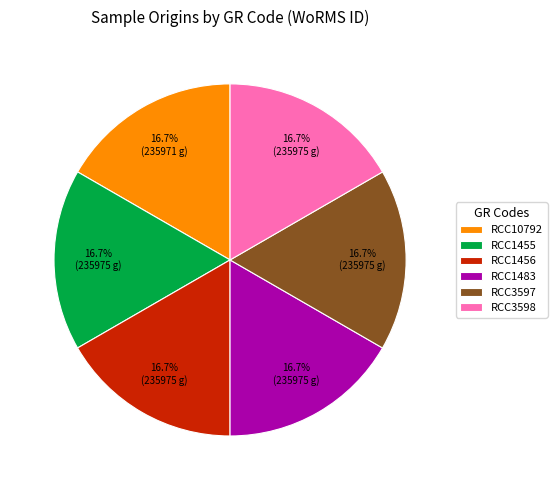

Is there any slice that represents more than half of the pie?

No